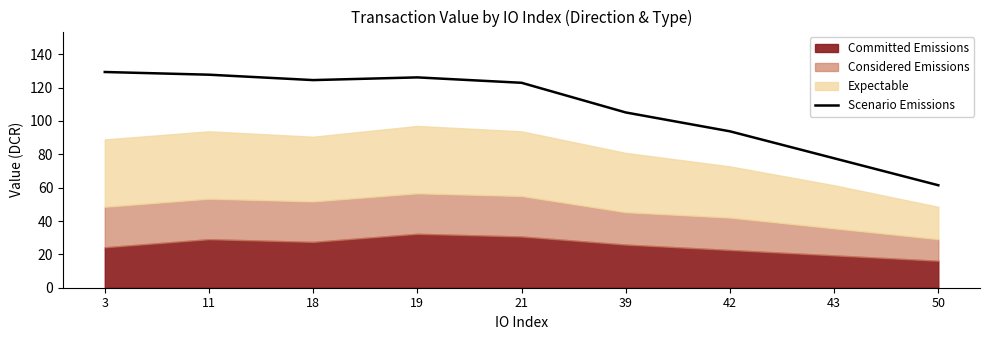

The chart shows a value of 93.8 at 42. True or false?

True